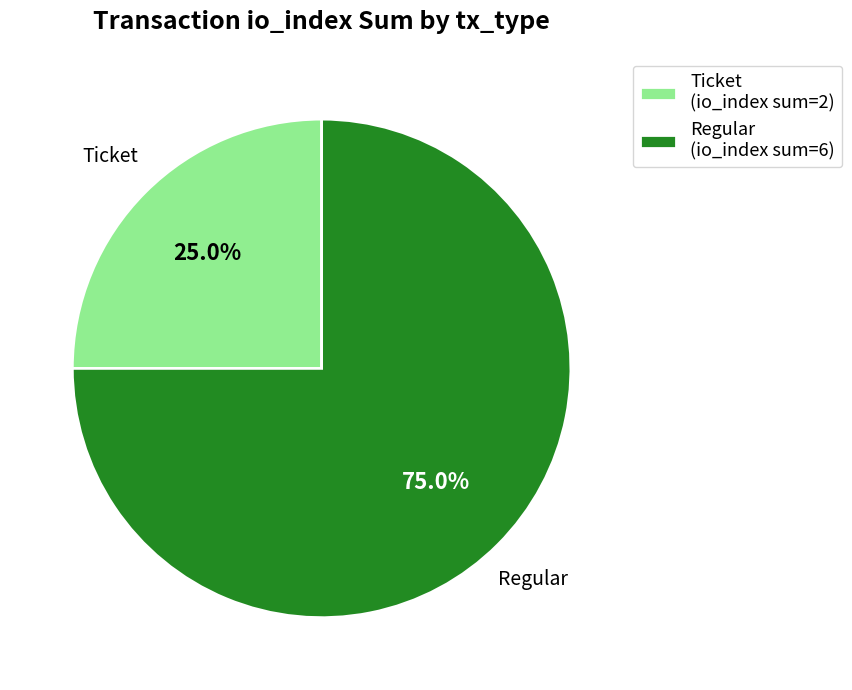

How many segments does this pie chart have?

2